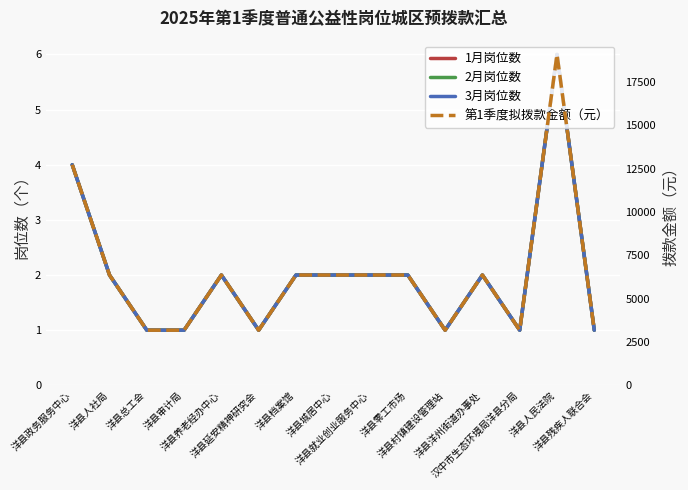

At which category is the sum across all series the highest?

洋县人民法院